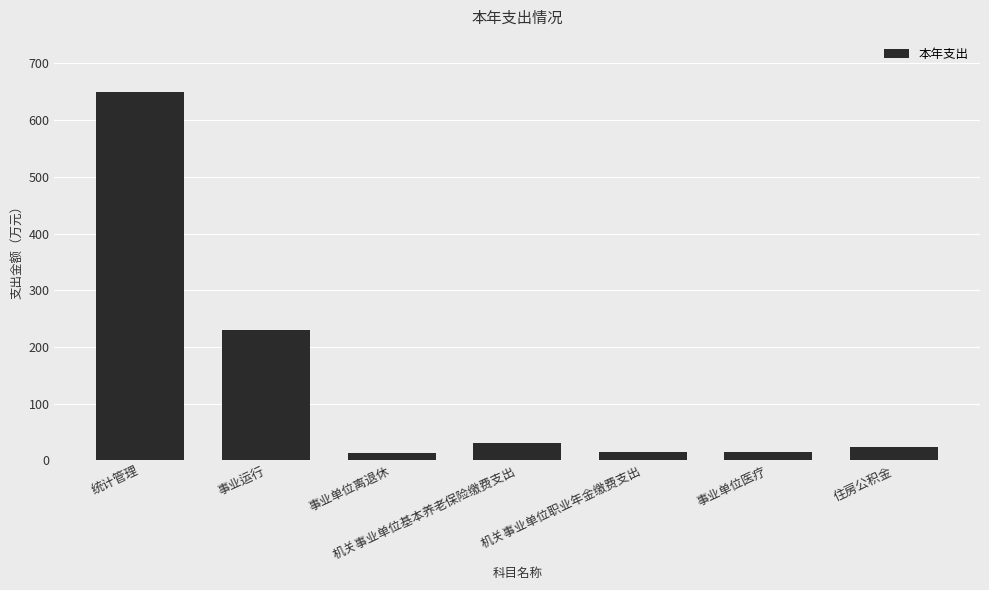

What is the label of the 7th bar from the right?

统计管理